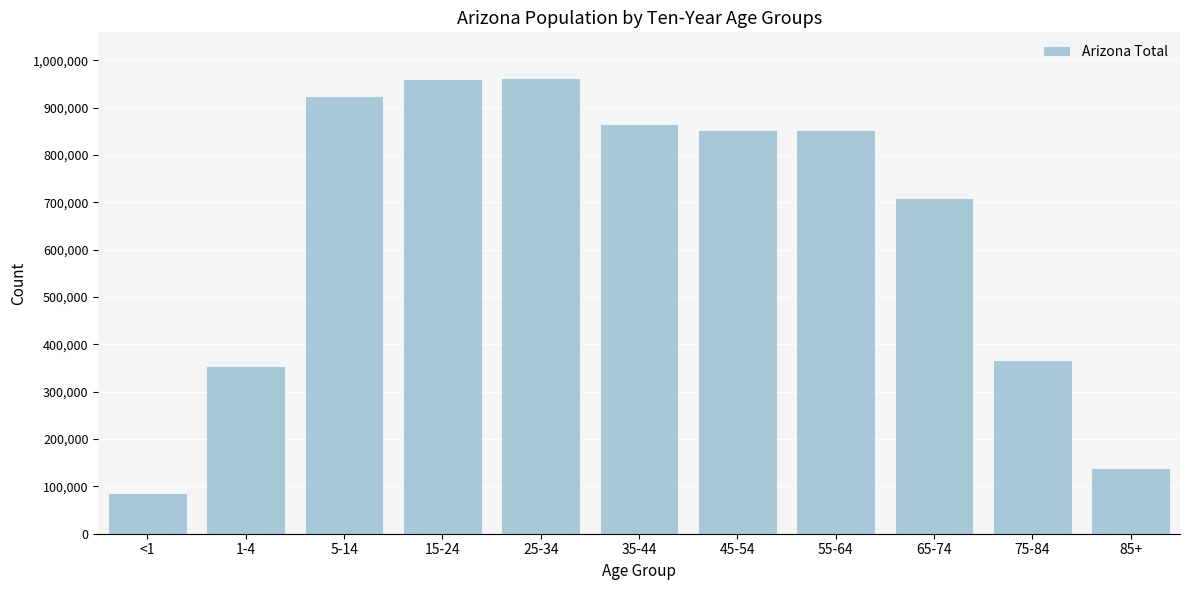

Which category has the lowest value across all series?

<1